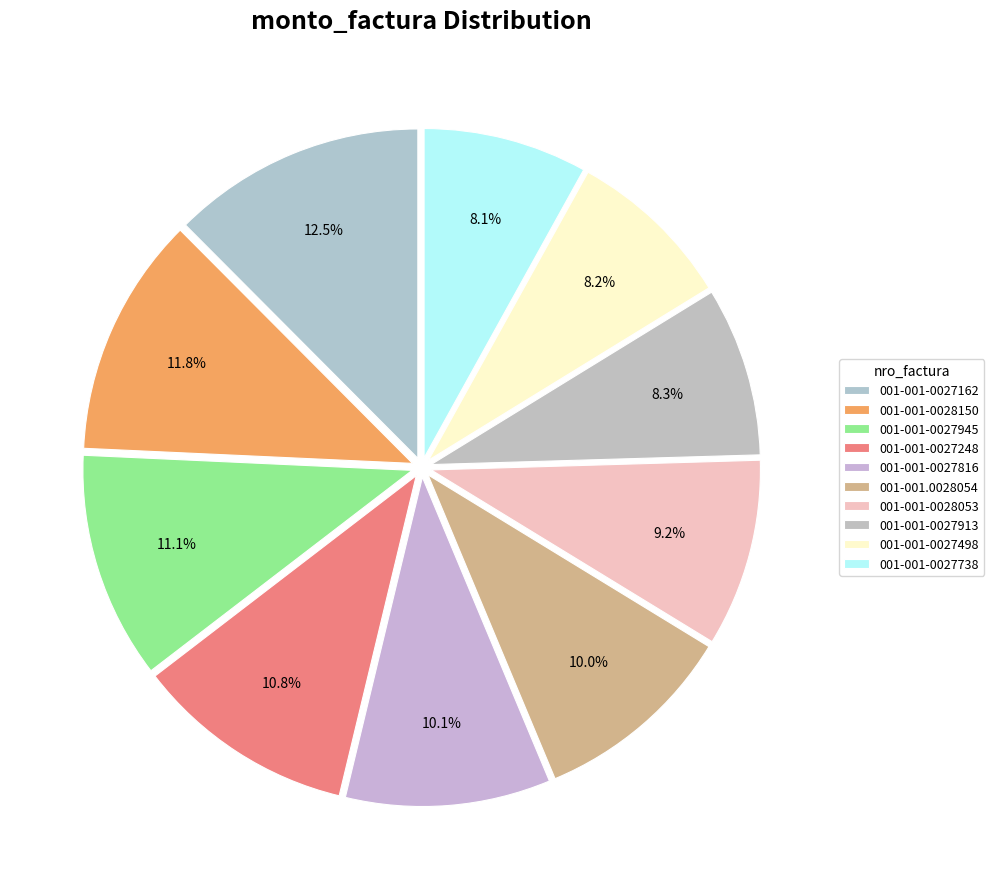

How many segments does this pie chart have?

10